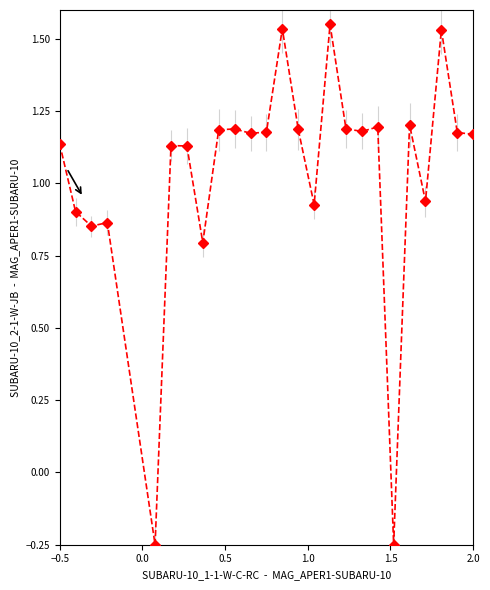

What is the average value?

1.0